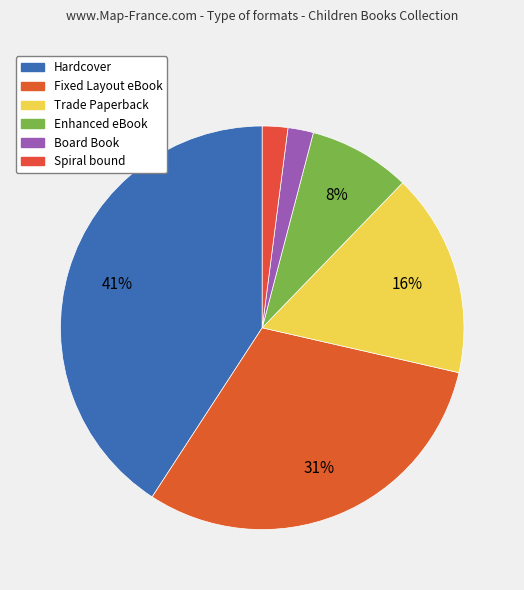

True or false: Hardcover accounts for 30% of the total.

False